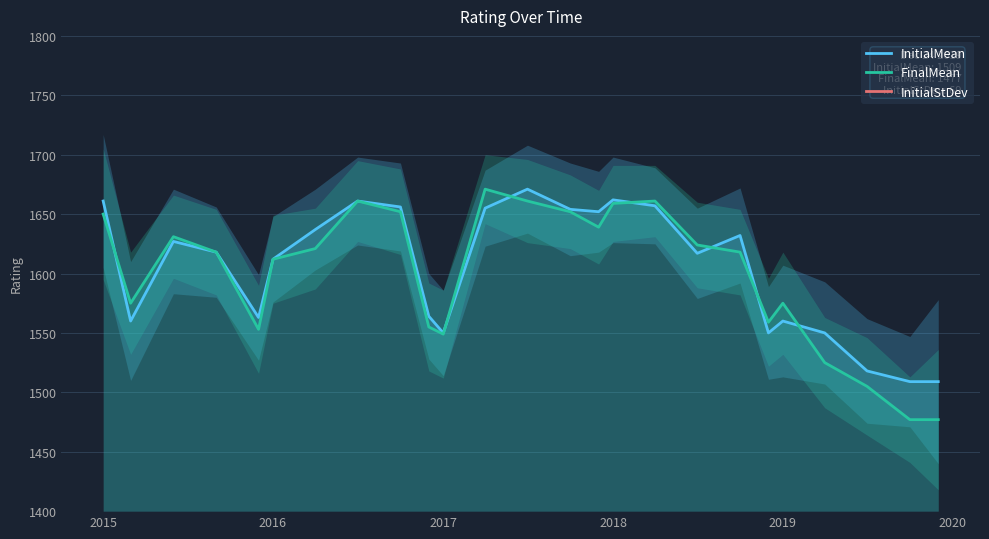

True or false: InitialStDev and FinalMean cross at least once.

False